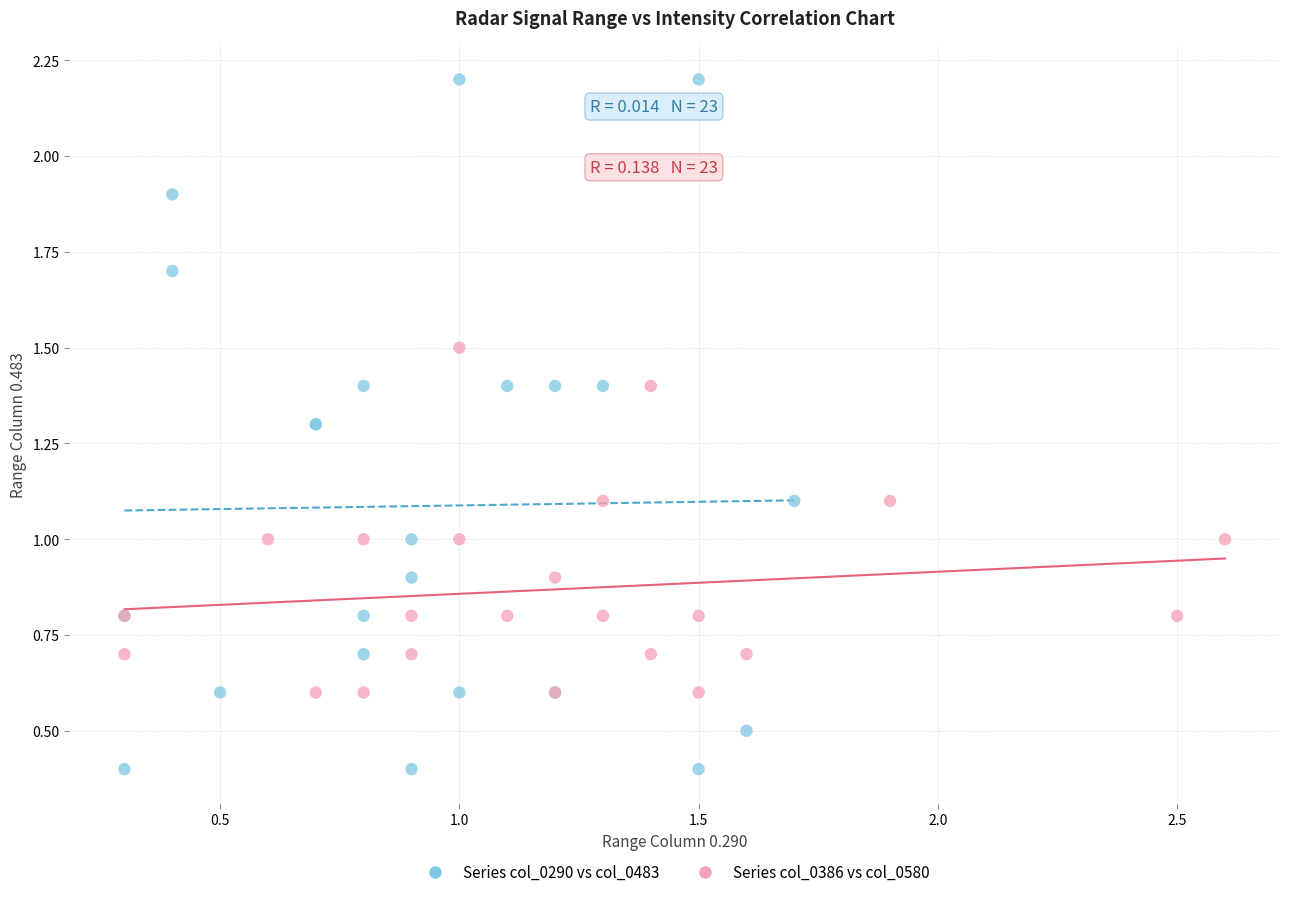

Which series reaches the maximum Y coordinate?

Series col_0290 vs col_0483